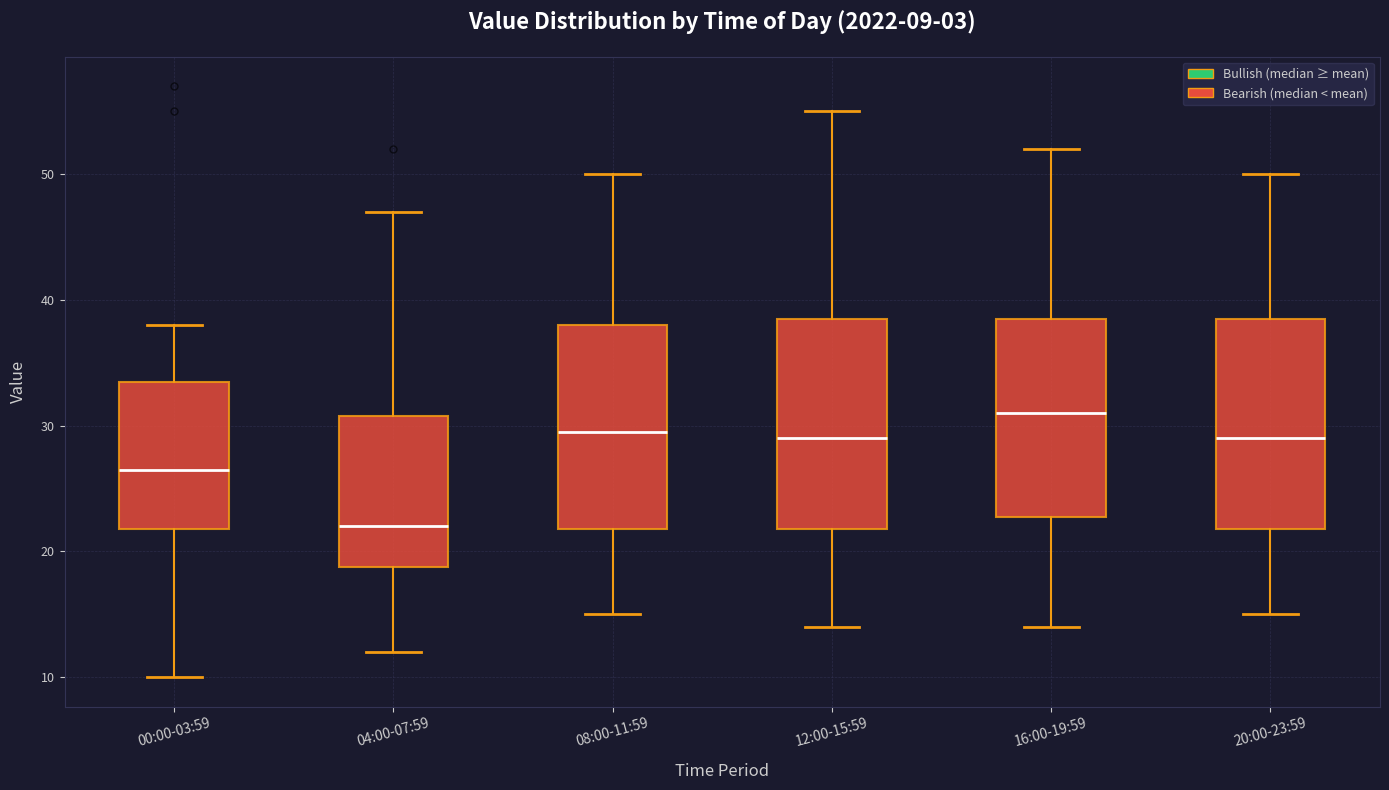

Which box's median line is the lowest?

04:00-07:59